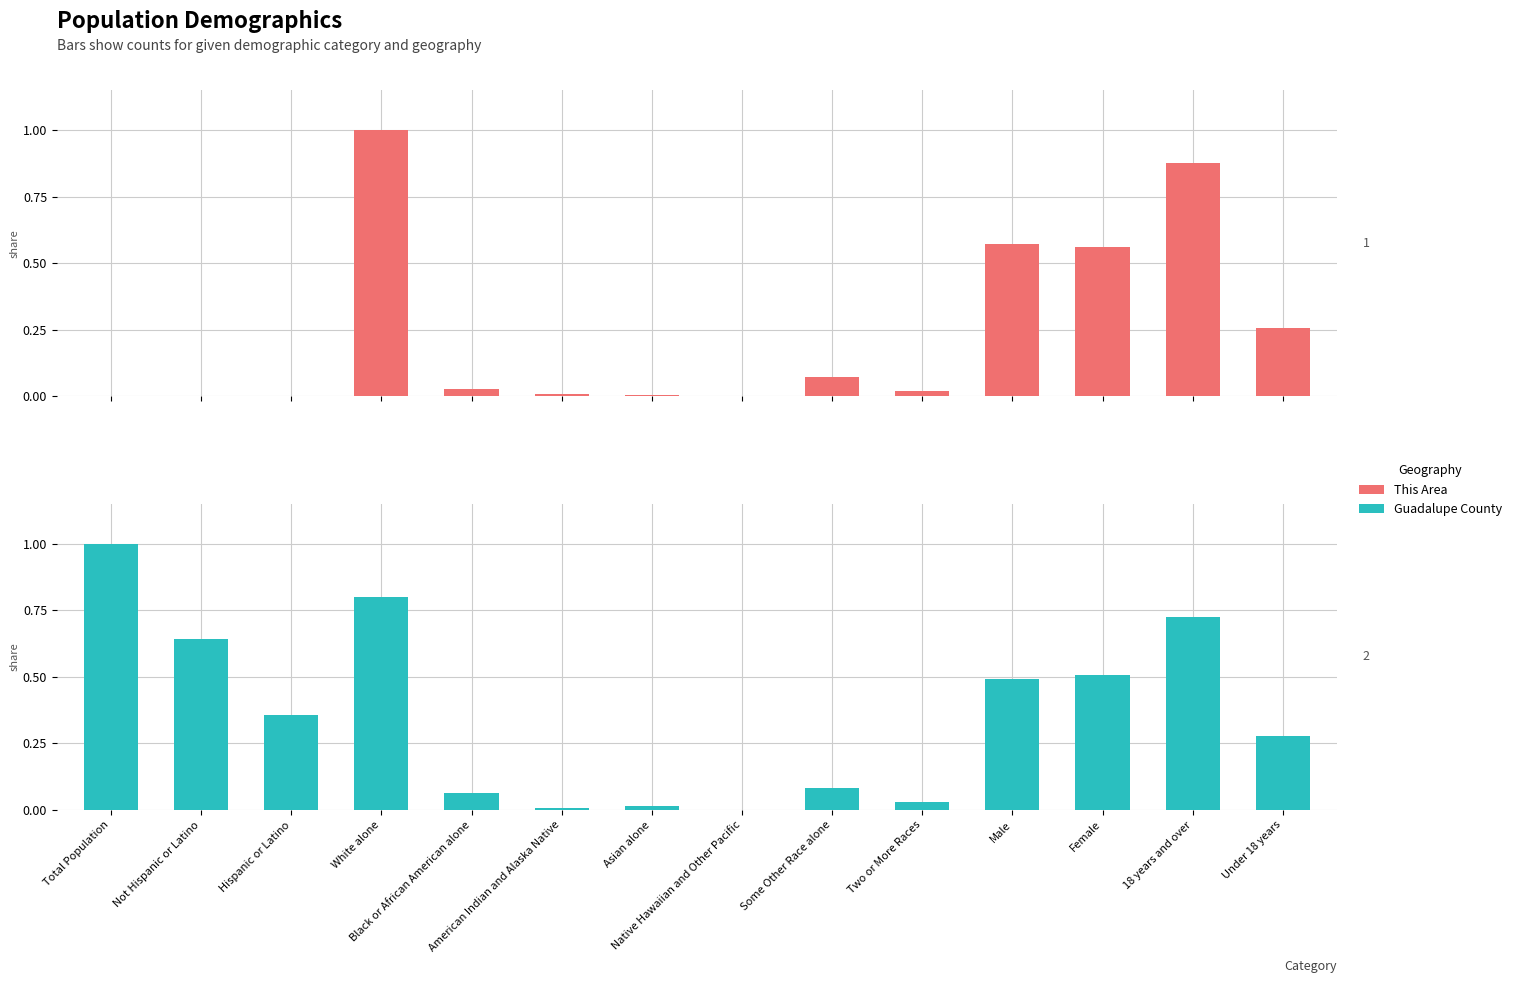

Between American Indian and Alaska Native and Under 18 years, which series saw the biggest shift?

Guadalupe County